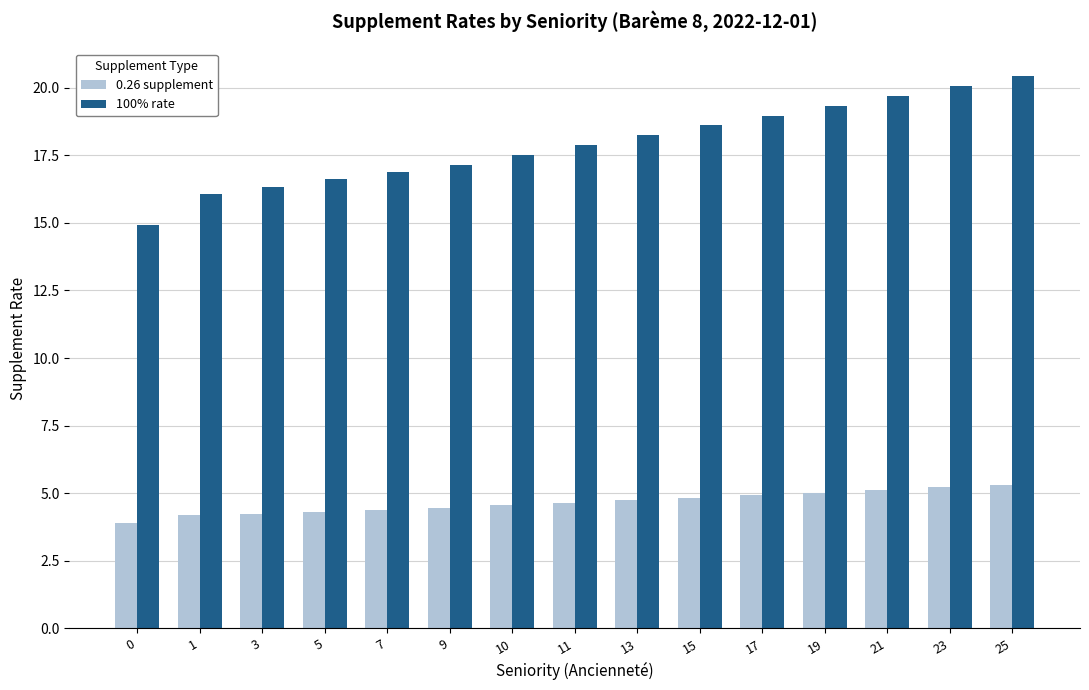

Which series has the largest total across all categories?

100% rate